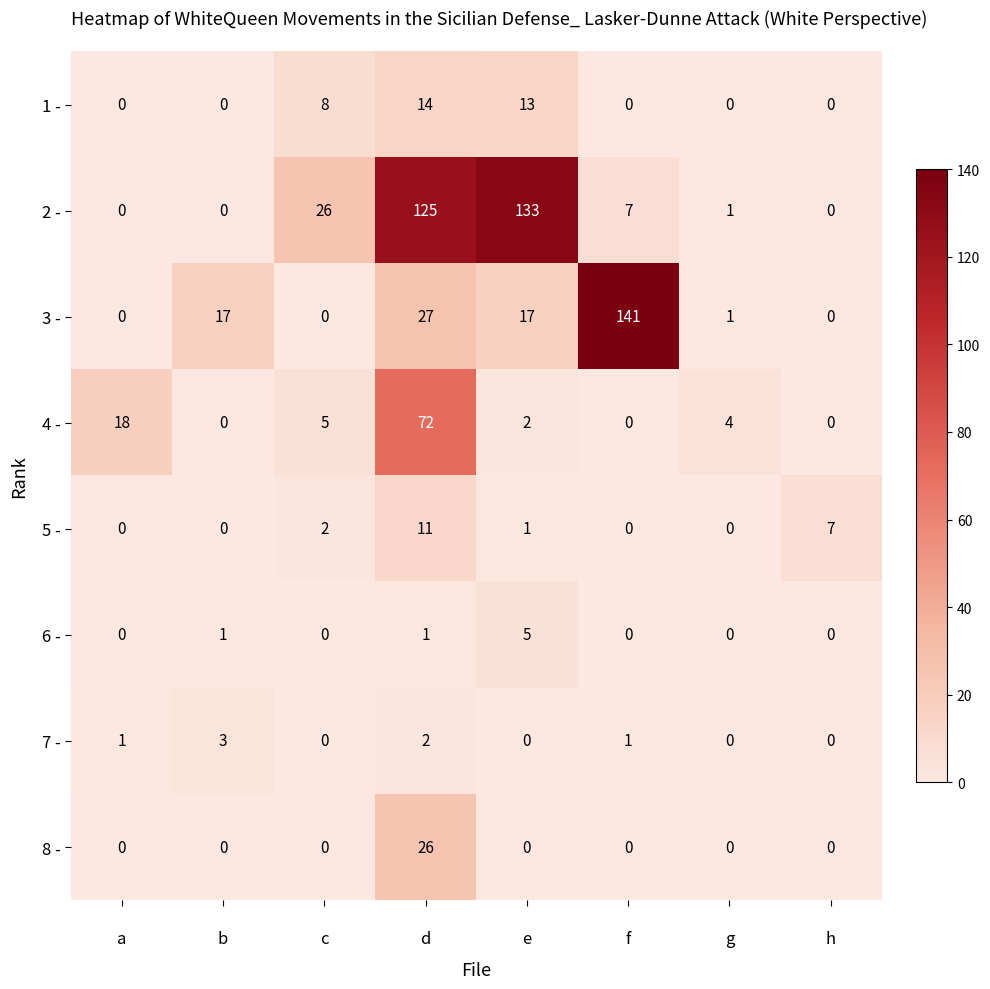

What is the difference between the second highest and second lowest values in the 2 - series?

125